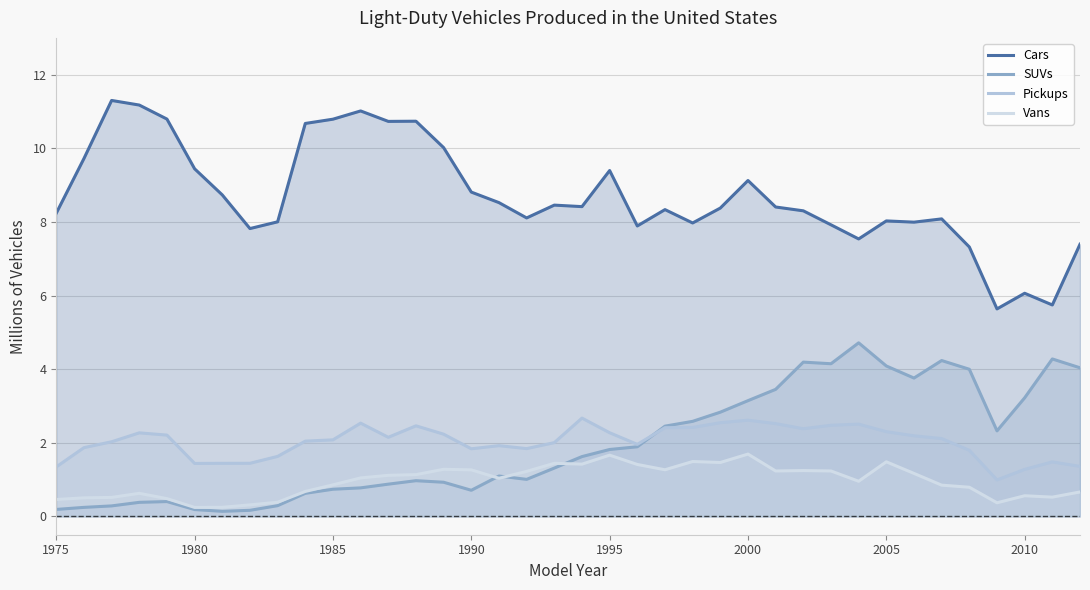

How many values in the SUVs series exceed 1?

22